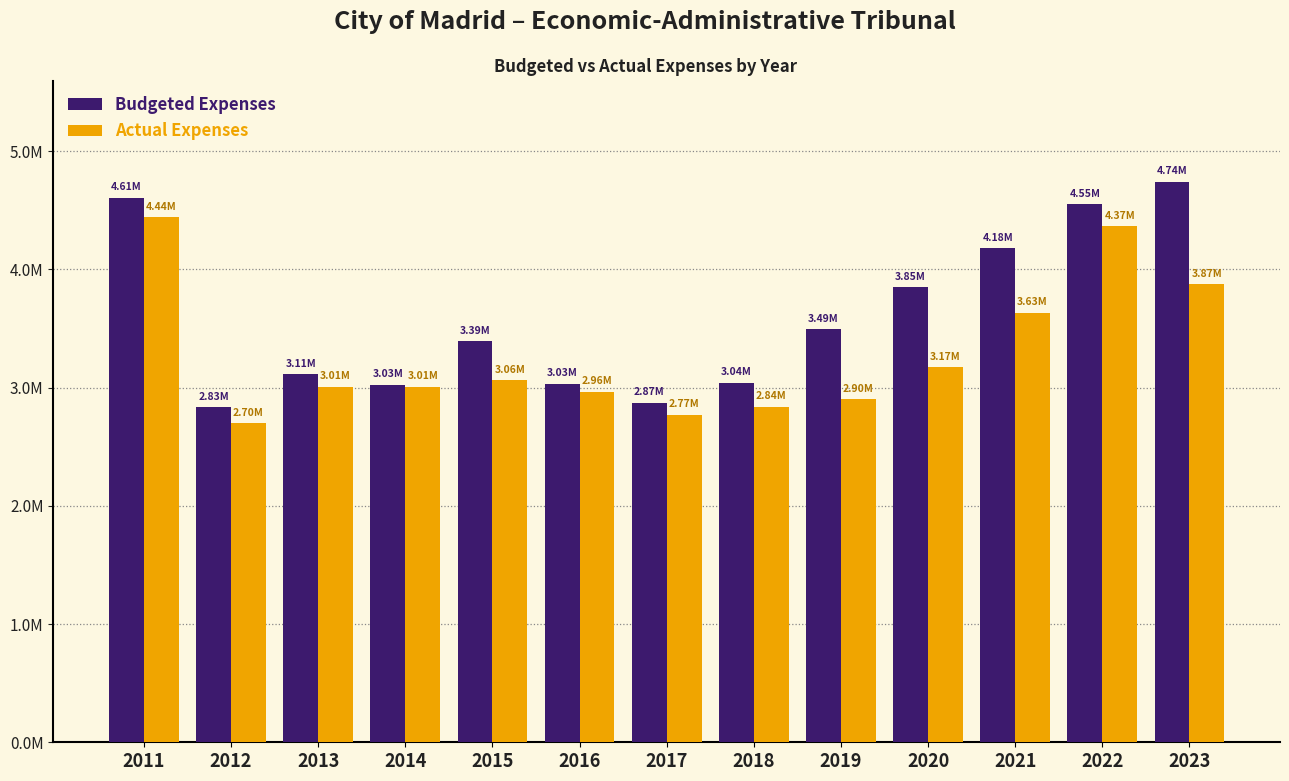

What is the minimum value shown in the chart?

2696712.0